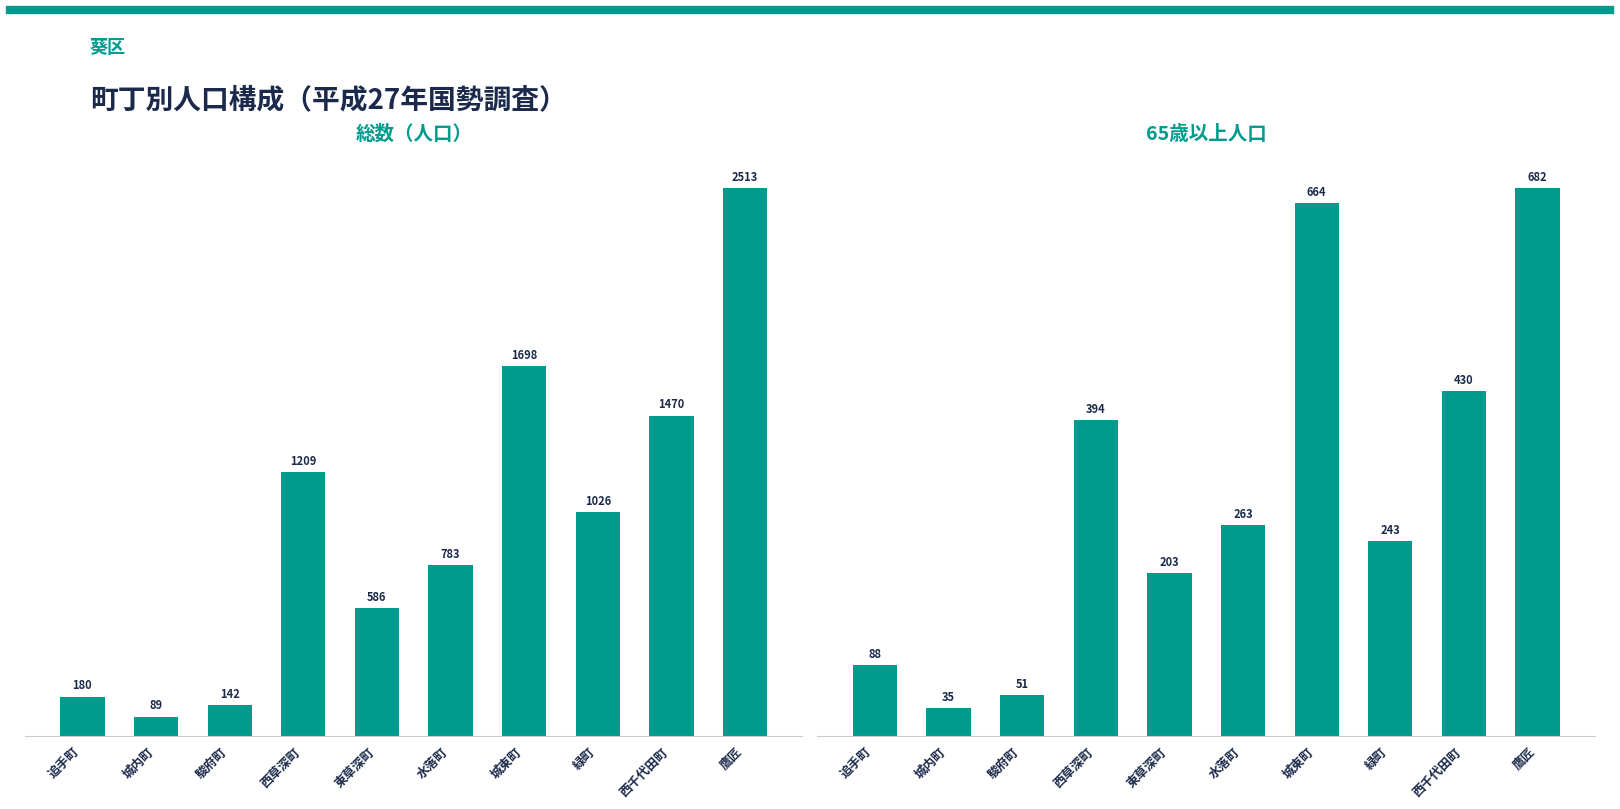

Which series has the largest range (max minus min)?

総数